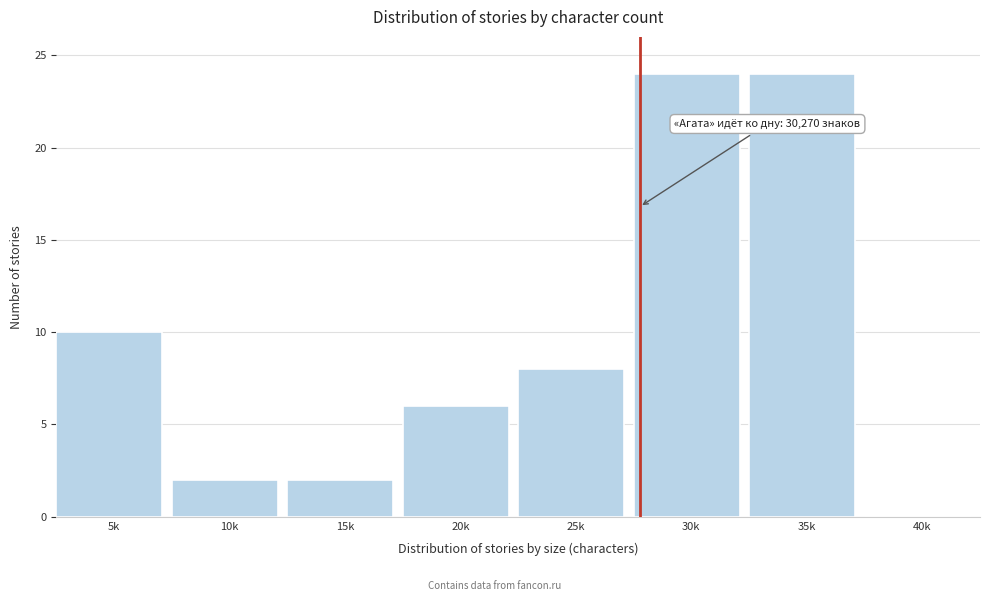

Reading left to right, extract all data points from this chart.

5k=10	10k=2	15k=2	20k=6	25k=8	30k=24	35k=24	40k=0